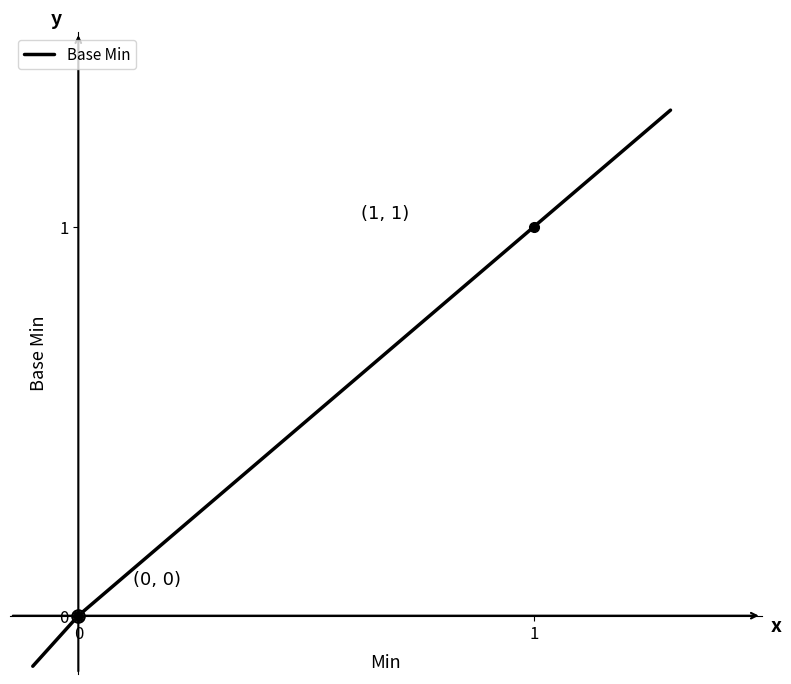

How many lines are shown in the chart?

1